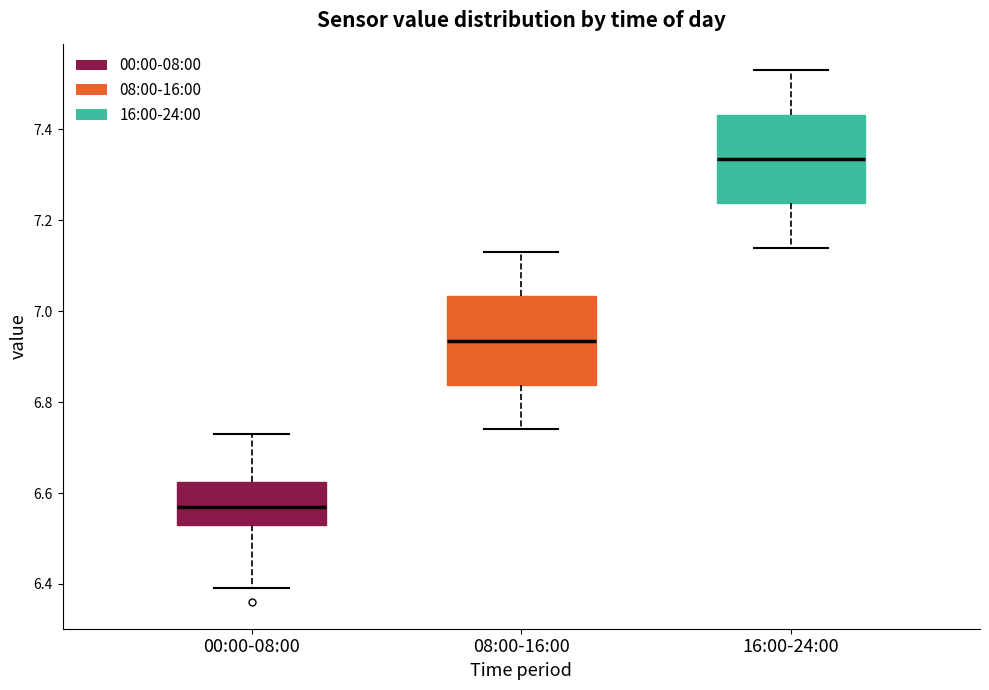

Reading left to right, read every box against the y-axis: the position of its median line, the range the box covers, and the ends of its whiskers. The values are not printed on the chart, so give them approximately, as read against the axis.

00:00-08:00: median 6.58, box 6.54 to 6.62, whiskers 6.40 to 6.74
08:00-16:00: median 6.94, box 6.84 to 7.04, whiskers 6.74 to 7.14
16:00-24:00: median 7.34, box 7.24 to 7.44, whiskers 7.14 to 7.54